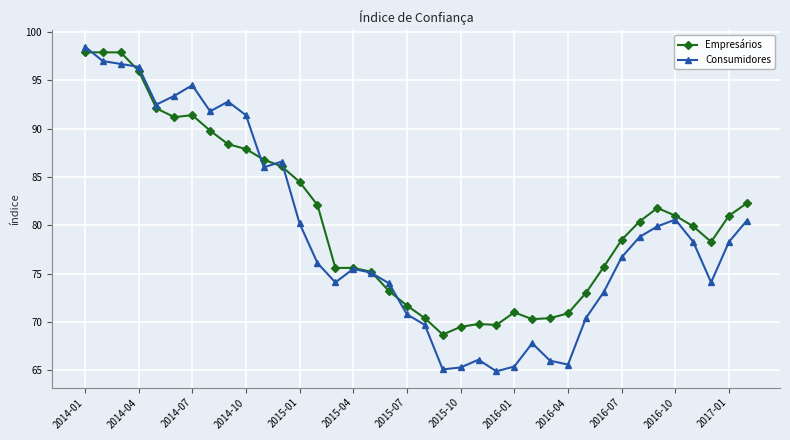

At how many categories does at least one series exceed 94?

5